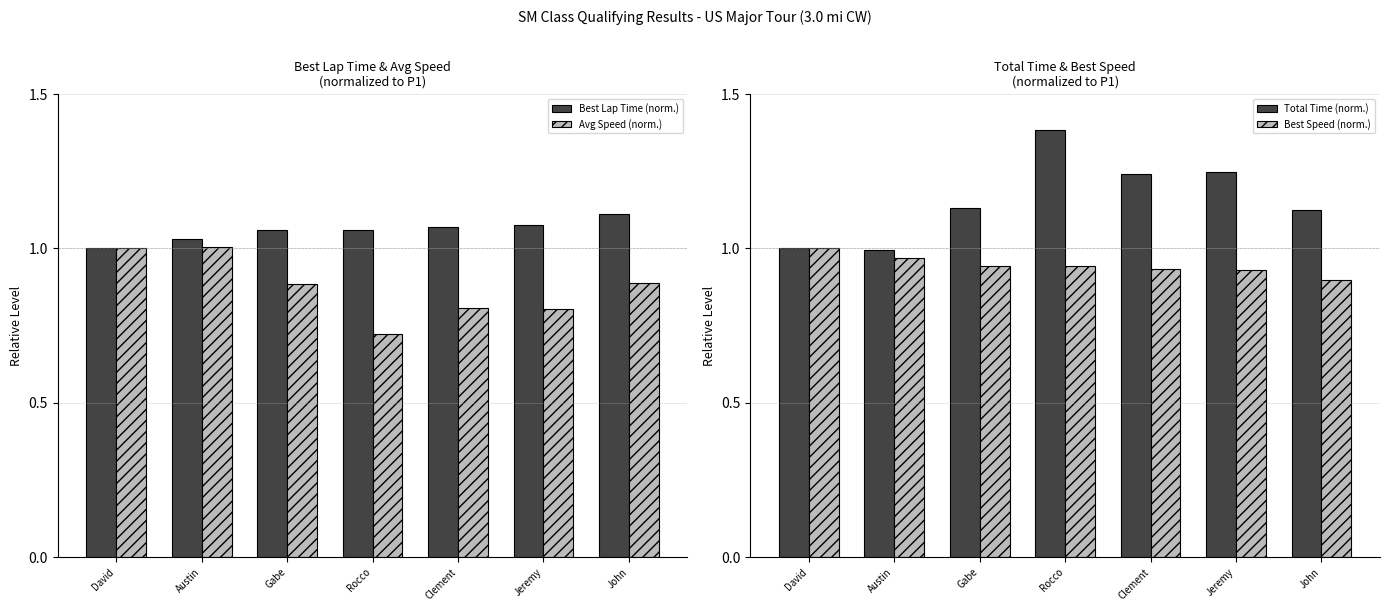

How many bars are there in total?

28